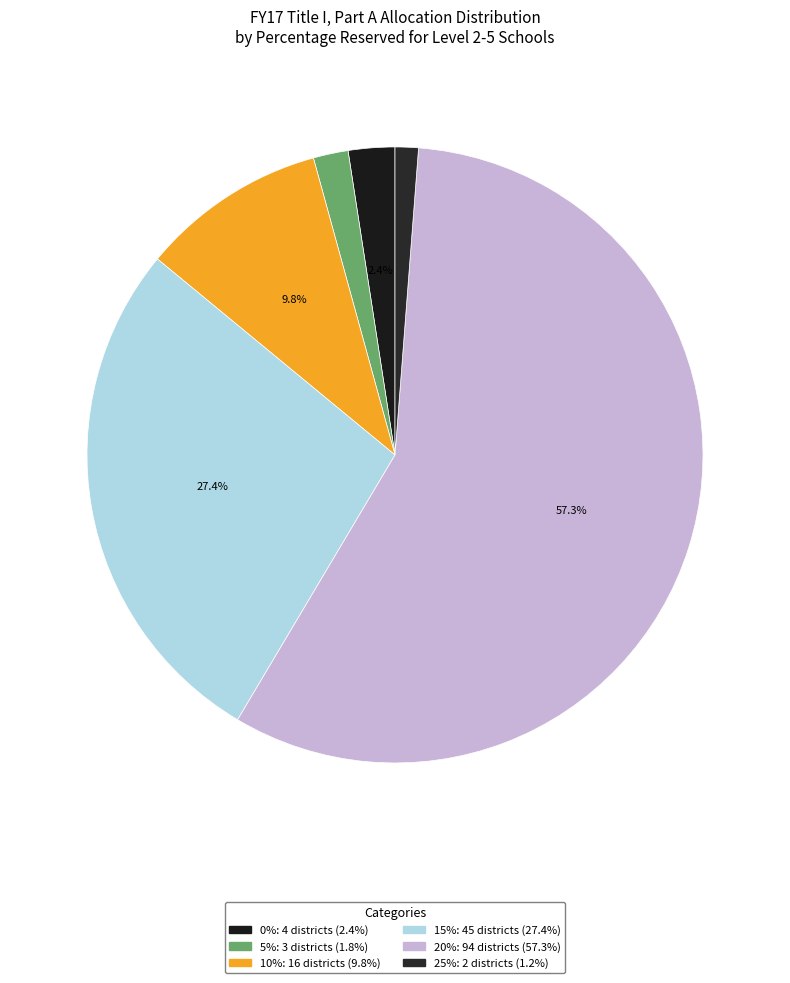

Count the number of slices in the pie.

6